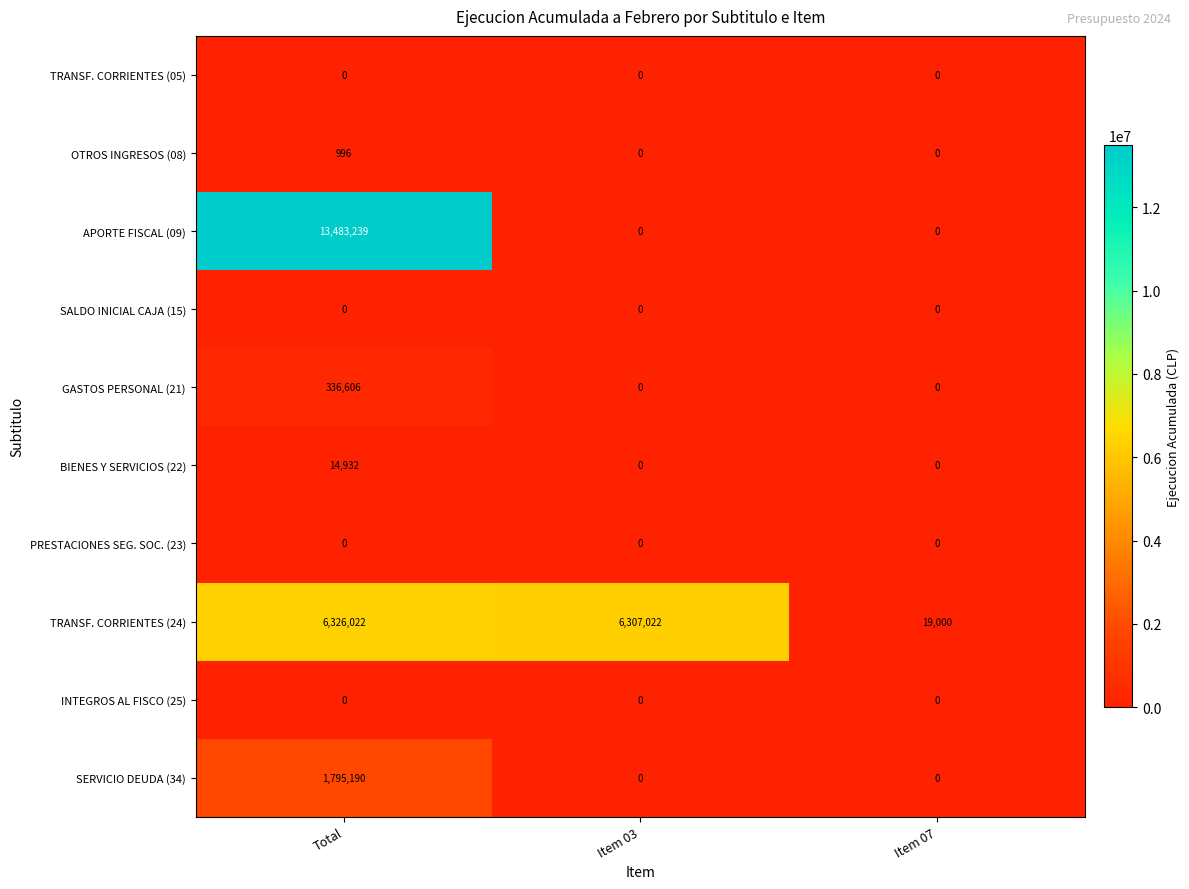

At which category is the sum across all series the highest?

Total